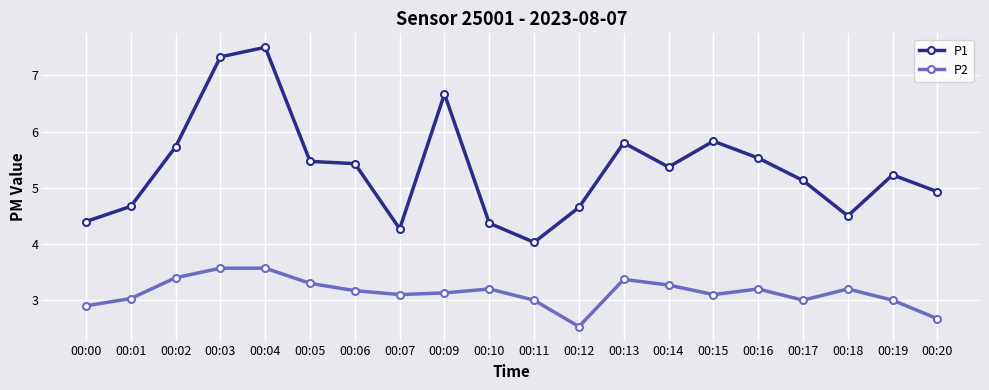

Rank the series at 00:14 from lowest to highest value.

P2, P1